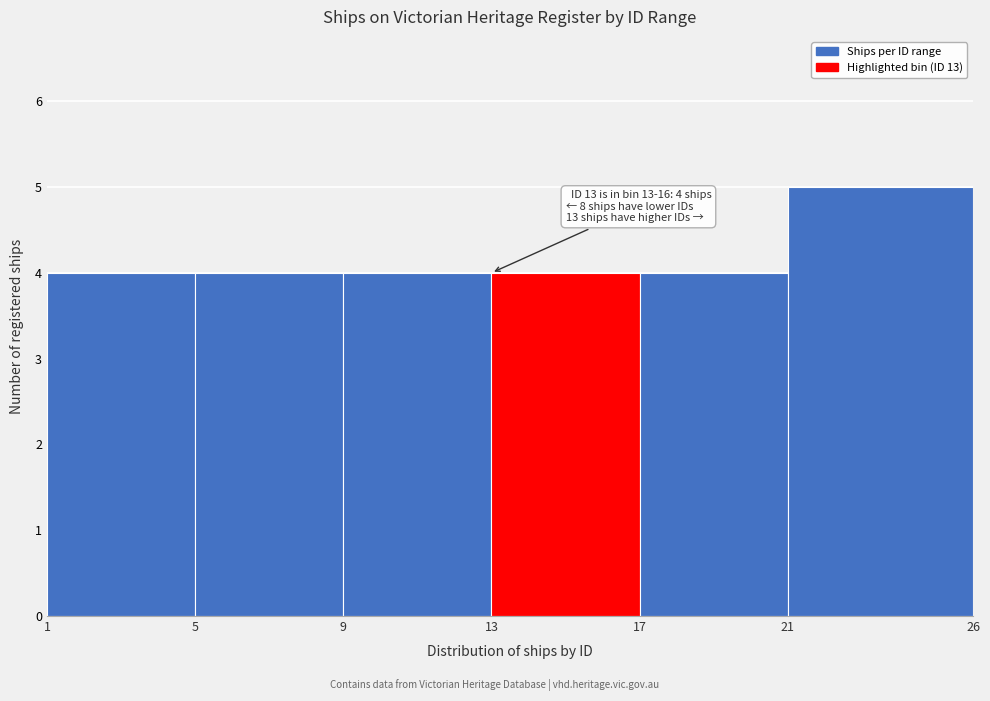

Which range on the x-axis has the tallest bar?

21 to 26